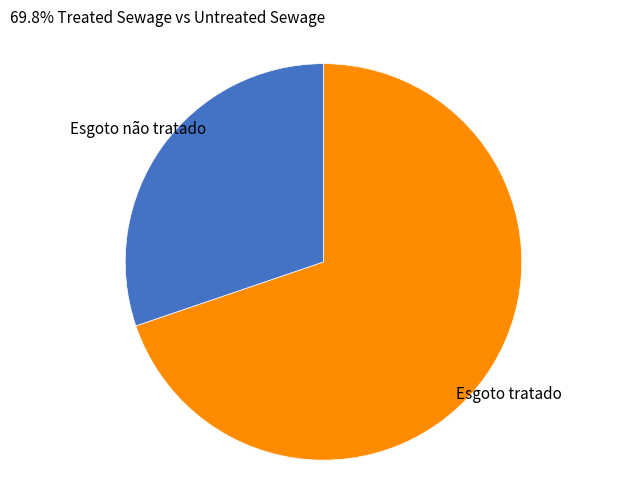

Does Esgoto tratado account for over 50% of the chart?

Yes